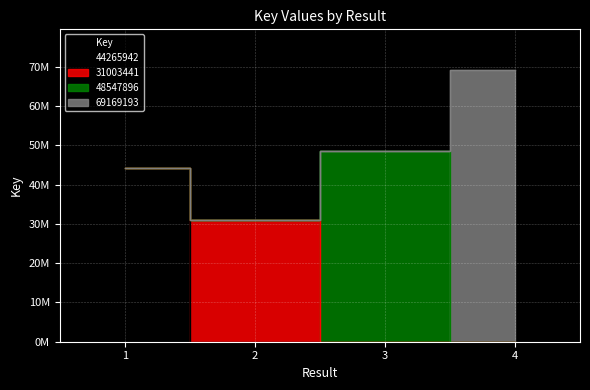

What is the greatest value displayed?

69169193